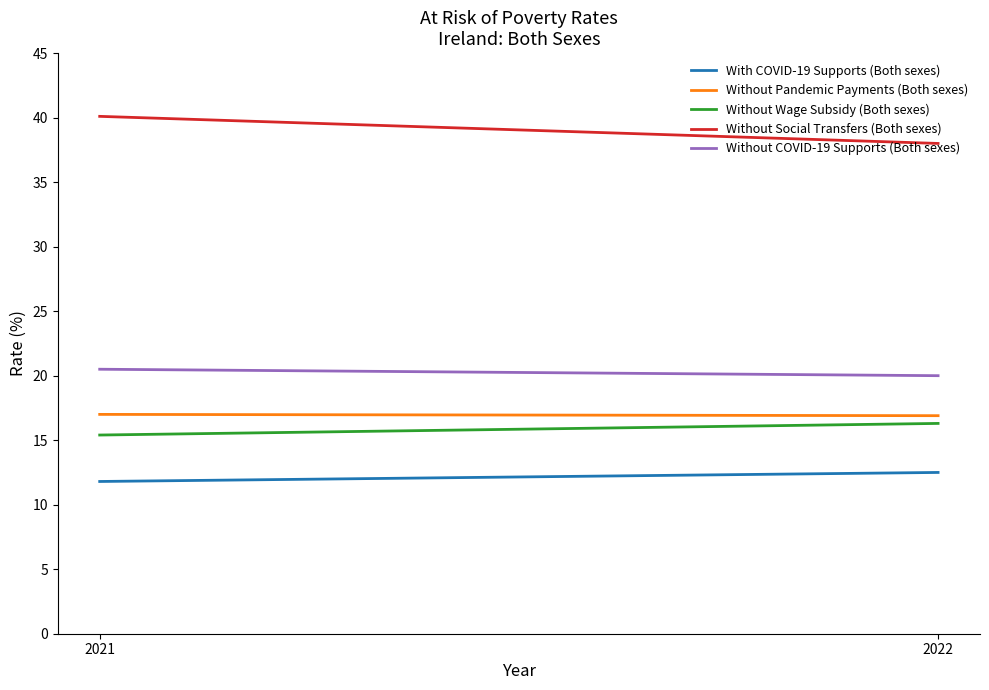

What is the difference between the maximum and minimum values in the Without Wage Subsidy (Both sexes) series?

0.9